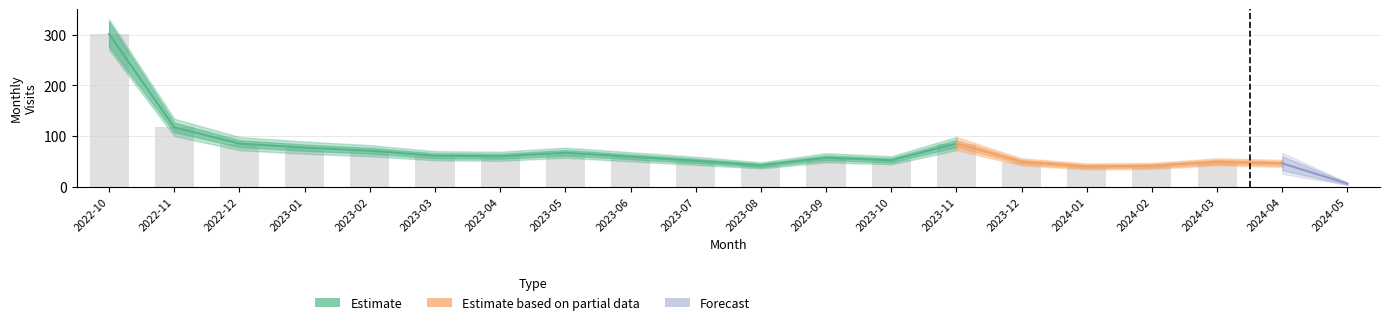

The value at 2024-04 is 63. True or false?

False